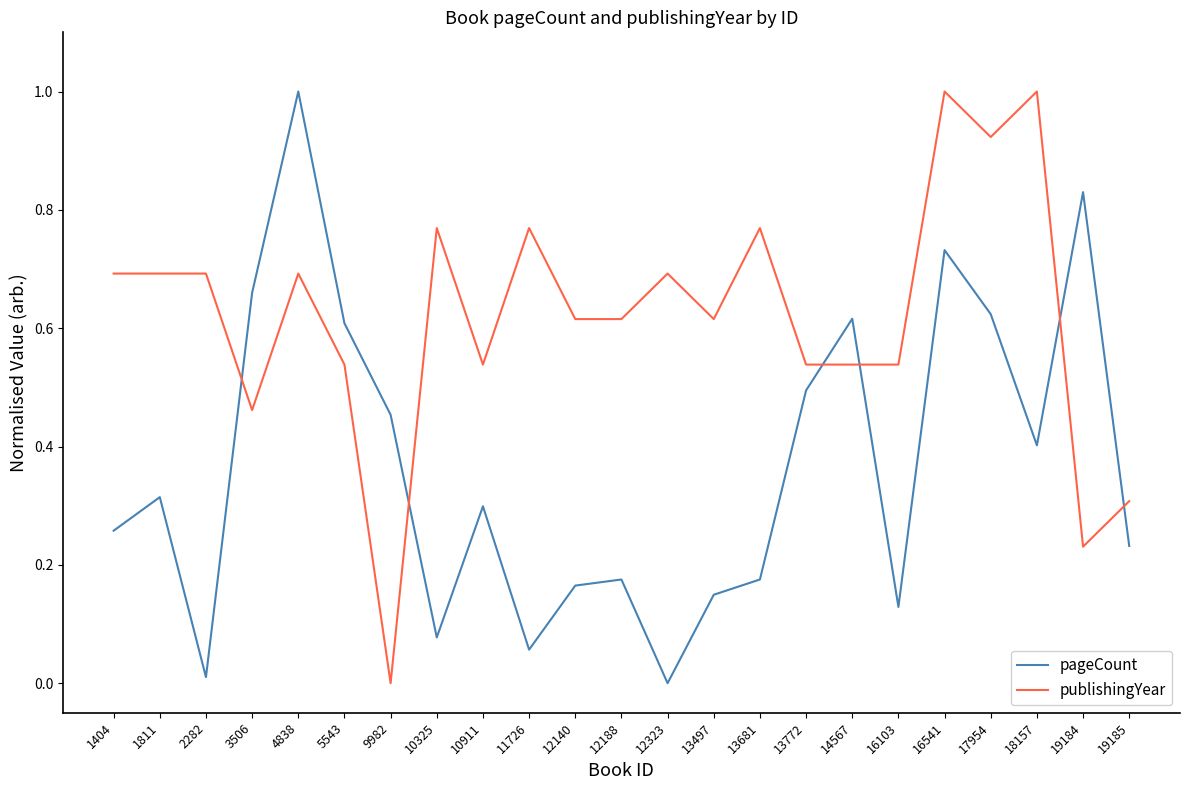

Count the number of categories in the chart.

23